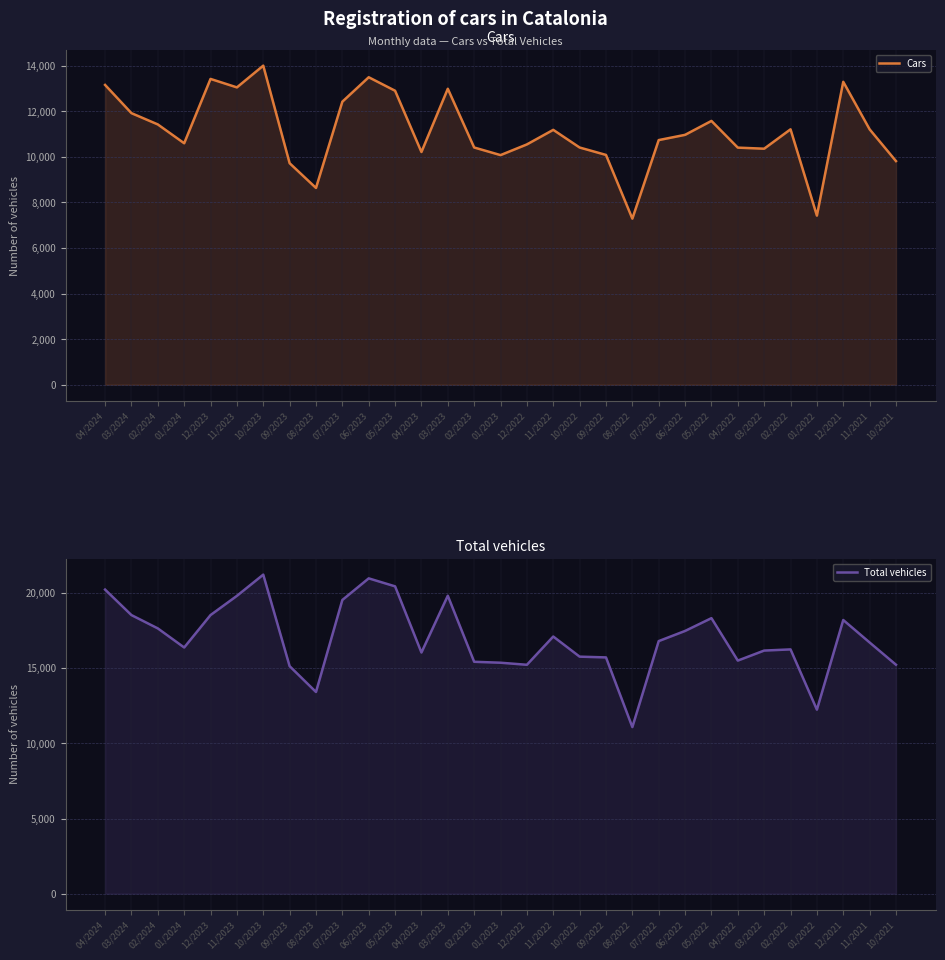

True or false: Total vehicles and Cars cross at least once.

False